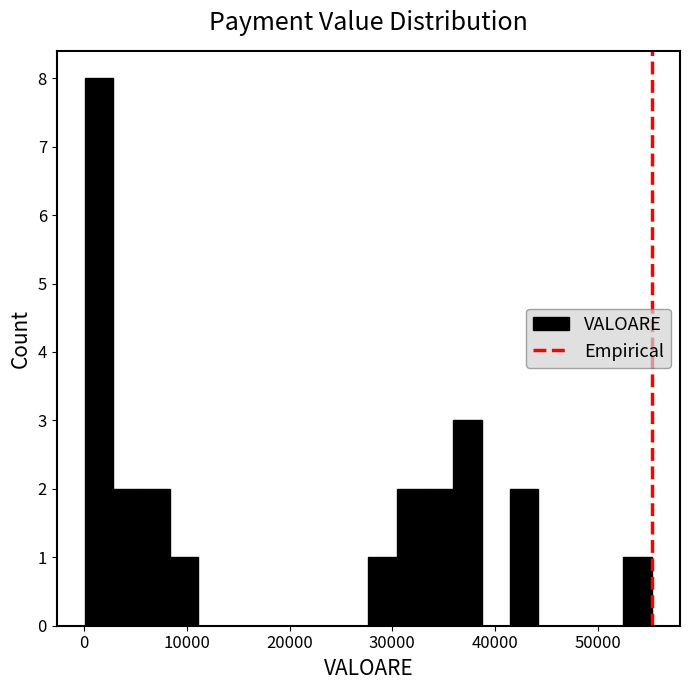

Around what value on the x-axis is the tallest bar? Give the approximate position of its centre, as read against the axis.

1000